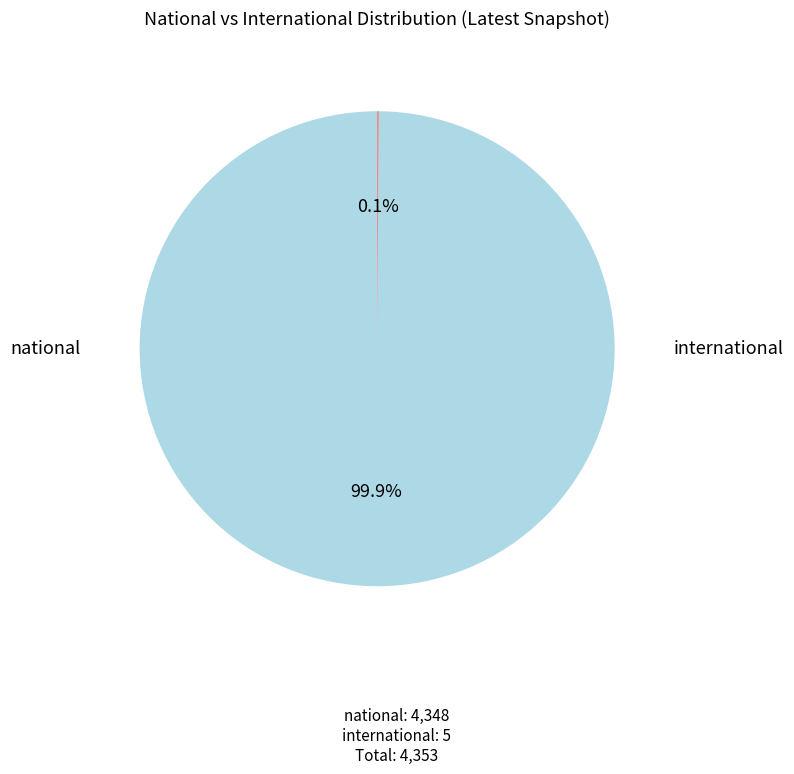

Does any single category account for the majority?

Yes